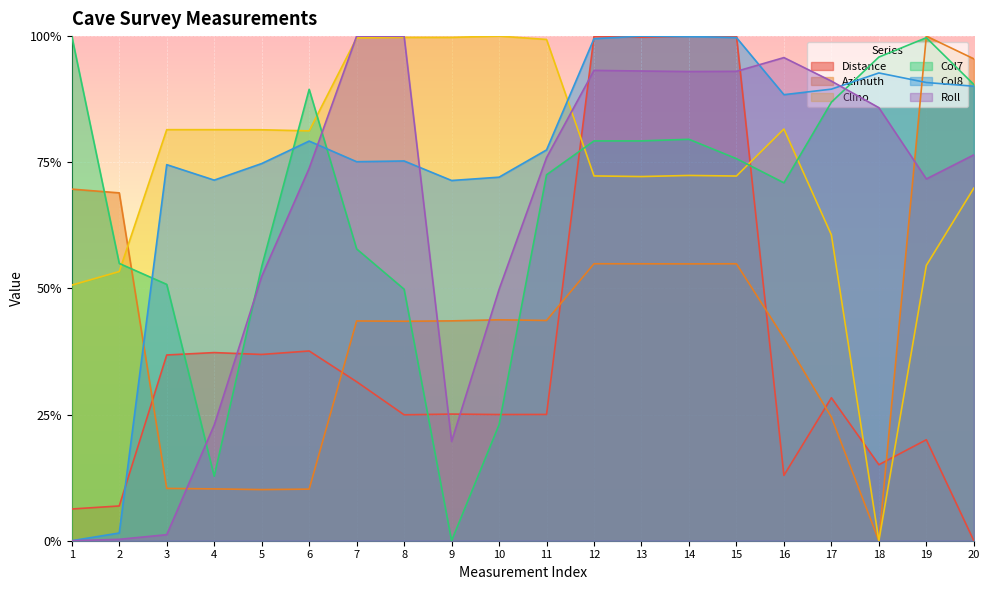

List the series in order of their peak value, lowest first.

Distance, Azimuth, Clino, Col7, Col8, Roll